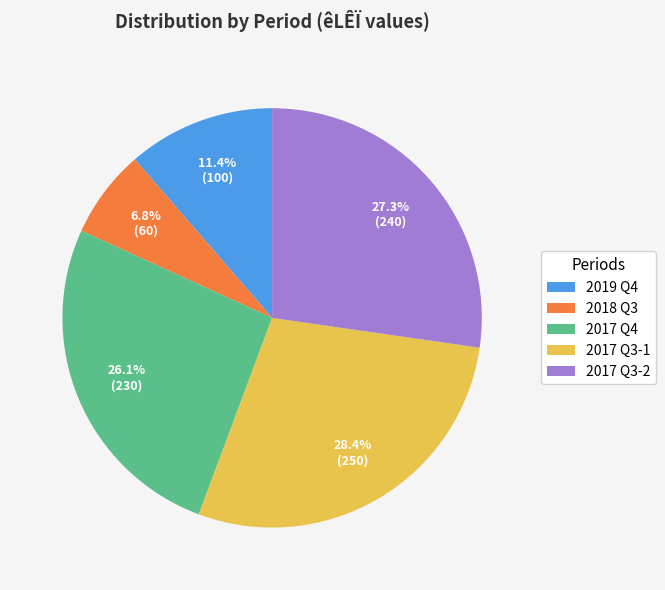

Count the number of slices in the pie.

5